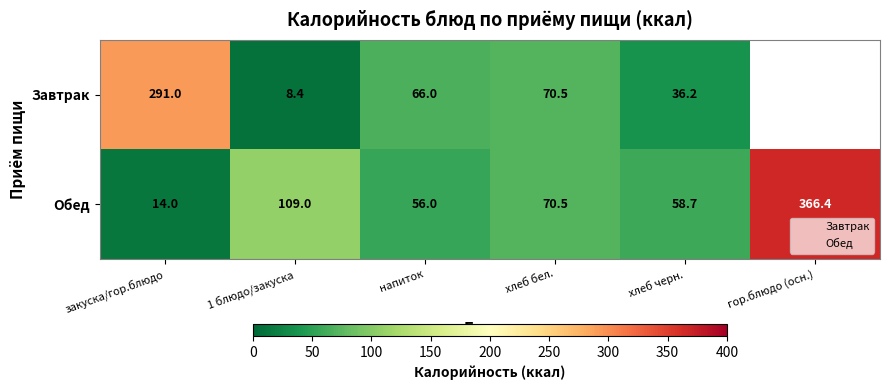

Is it true that Завтрак equals 13.0 at 1 блюдо/закуска?

False